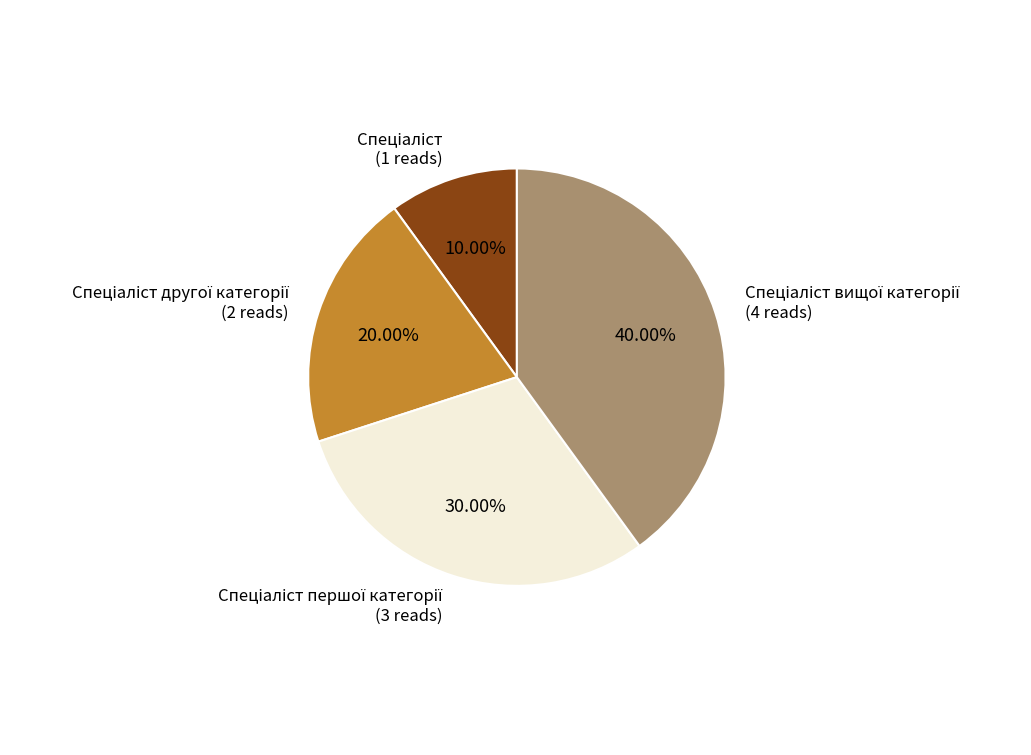

Does any single category account for the majority?

No